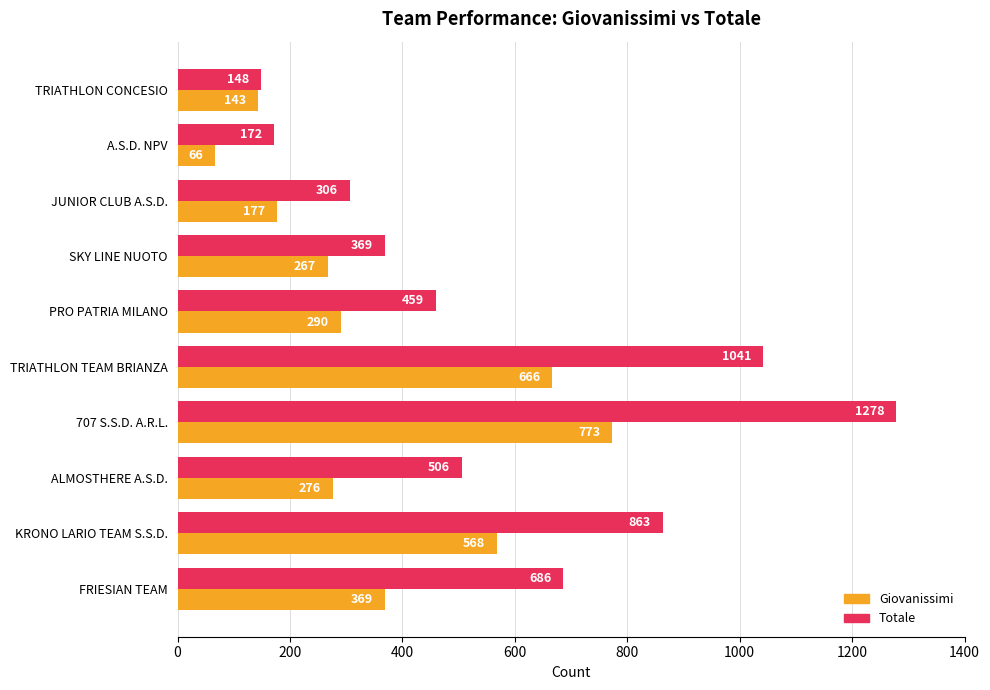

The value of Totale at TRIATHLON CONCESIO is 148. True or false?

True